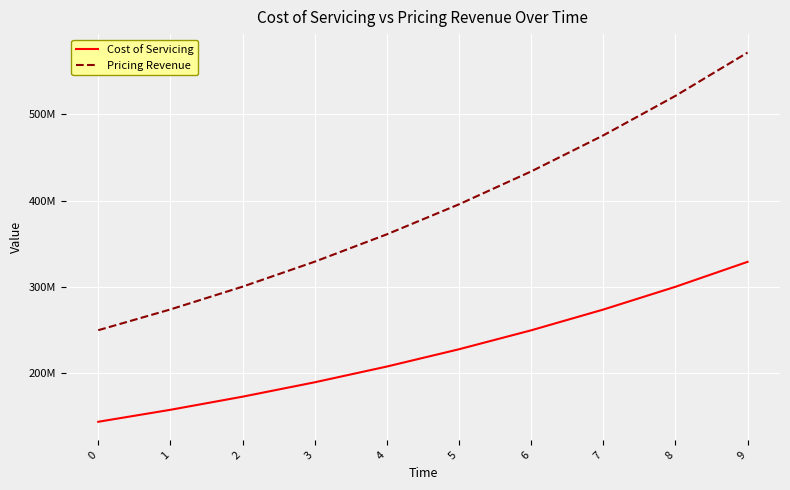

What are all the series names shown in the legend?

Cost of Servicing, Pricing Revenue